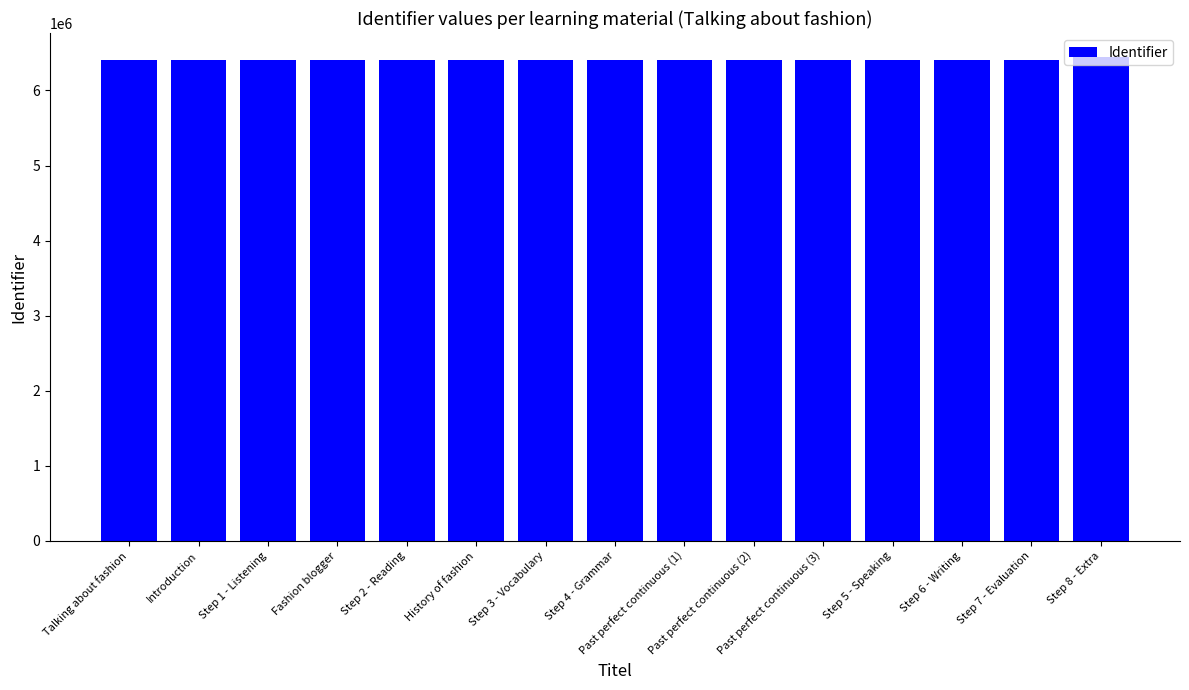

What value does the data have at Step 1 - Listening, to the nearest 10?

6409760